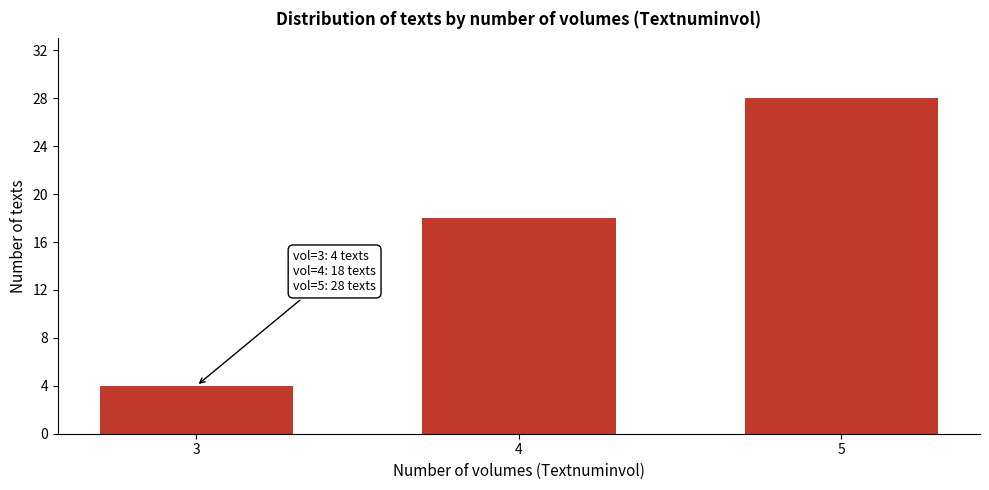

Reading right to left, what are all the values shown in this chart?

28	18	4